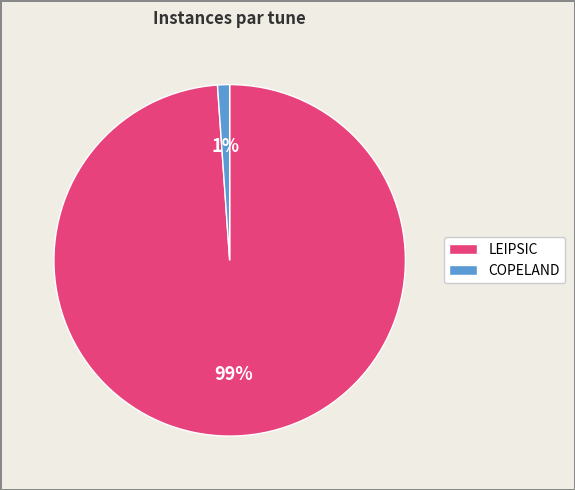

Count the number of slices in the pie.

2